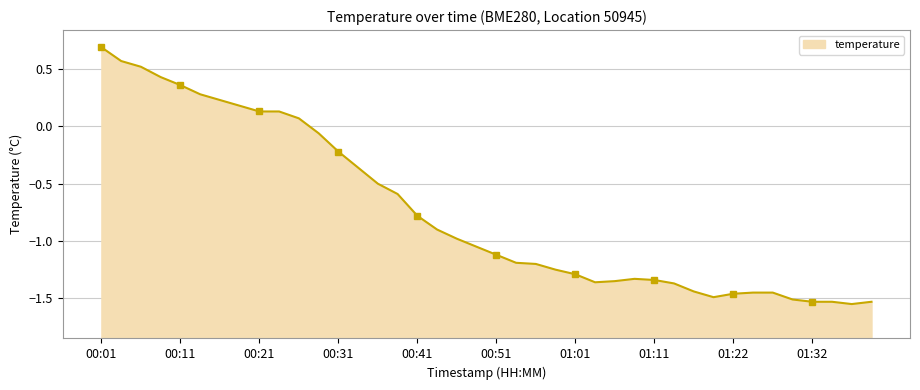

Reading left to right, what are all the values shown in this chart?

0.7	0.6	0.5	0.4	0.4	0.3	0.2	0.2	0.1	0.1	0.1	-0.1	-0.2	-0.4	-0.5	-0.6	-0.8	-0.9	-1.0	-1.1	-1.1	-1.2	-1.2	-1.2	-1.3	-1.4	-1.4	-1.3	-1.3	-1.4	-1.4	-1.5	-1.5	-1.4	-1.4	-1.5	-1.5	-1.5	-1.6	-1.5